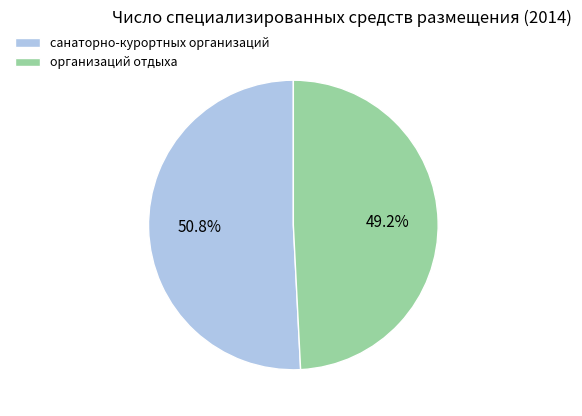

Approximately how many times larger is the value at санаторно-курортных организаций compared to организаций отдыха?

1.0